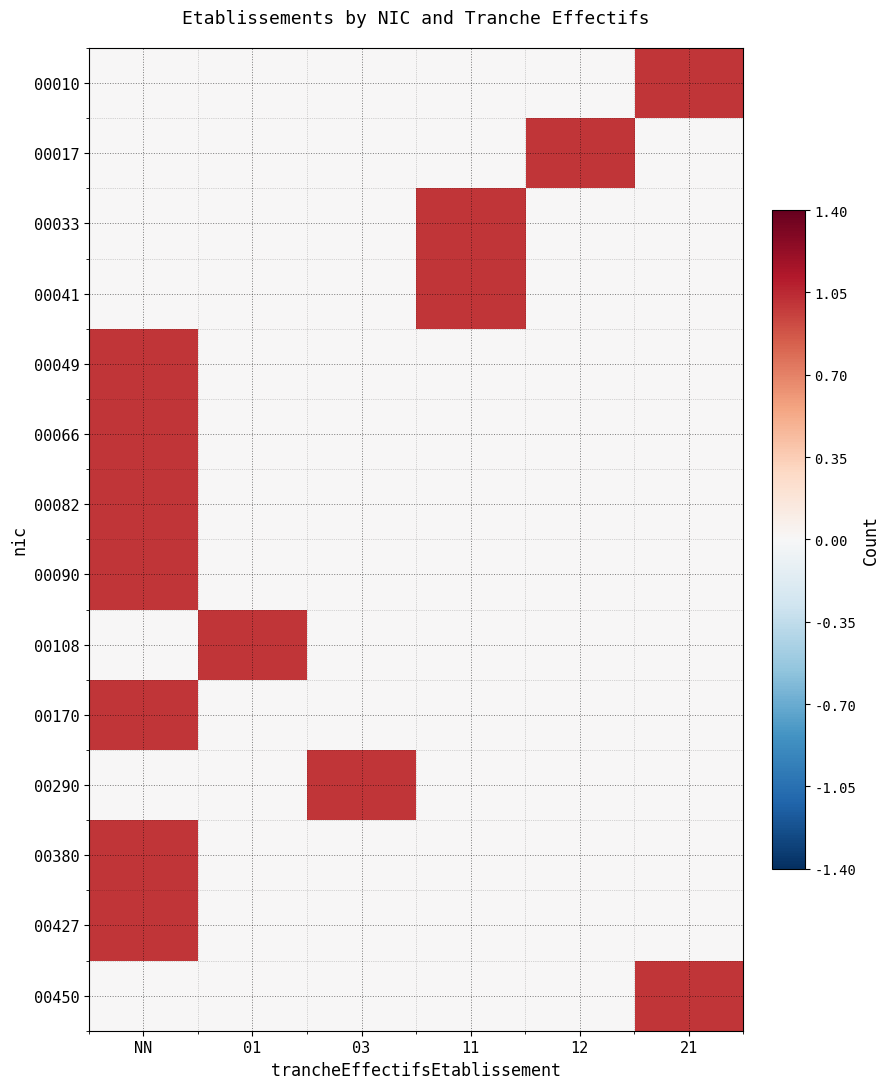

Which series has the largest total across all categories?

00010